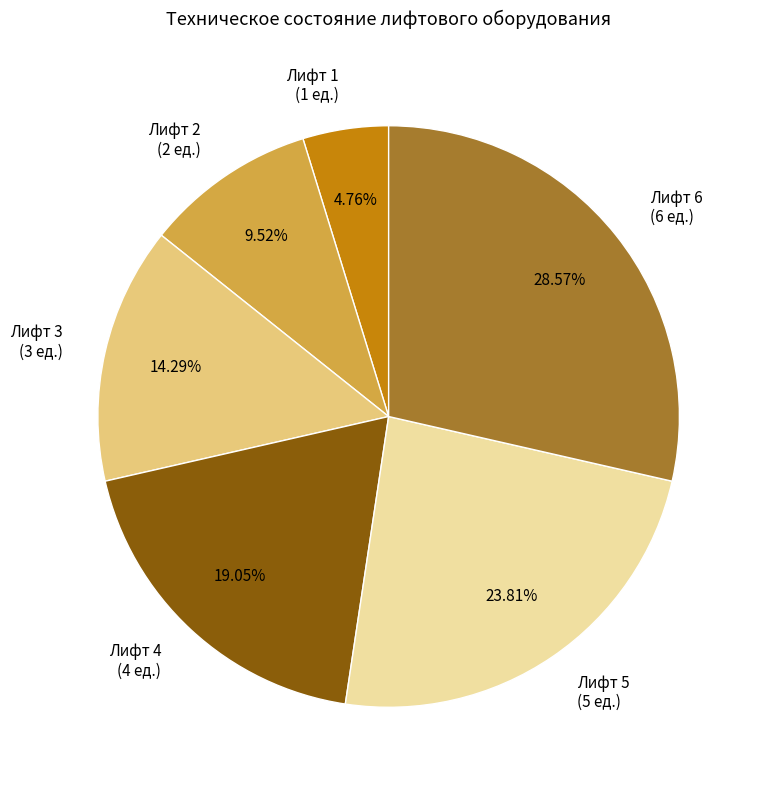

What percentage is NOT represented by Лифт 6?

71.4%